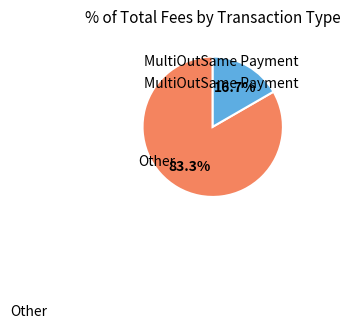

How many segments does this pie chart have?

2